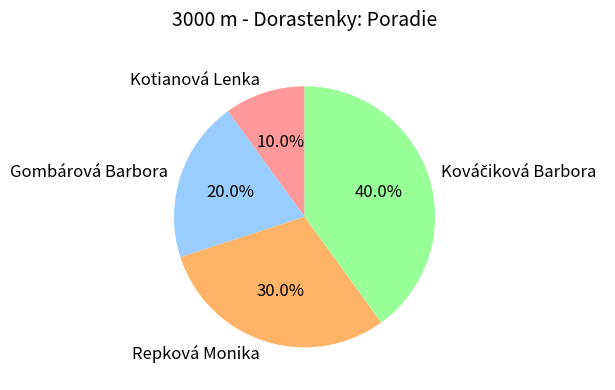

Approximately how many times larger is the value at Repková Monika compared to Gombárová Barbora?

1.5